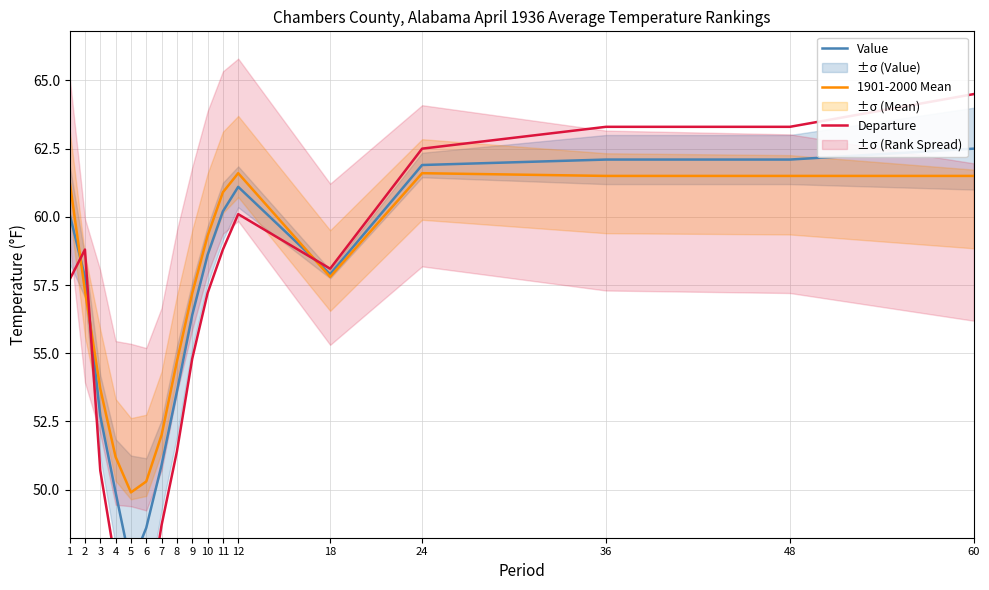

Which series has the largest range (max minus min)?

Departure